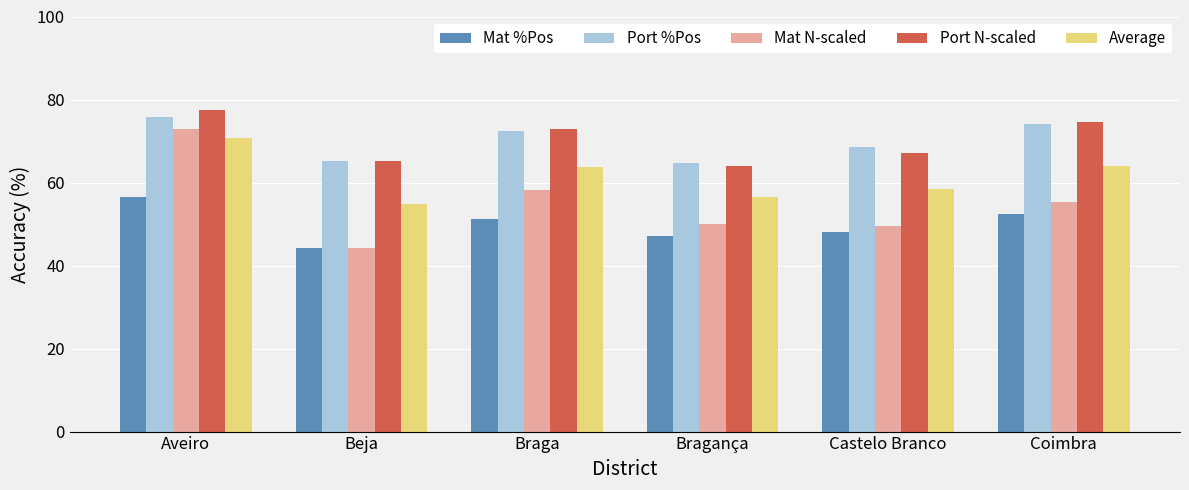

What is the lowest value of the Average series?

54.8